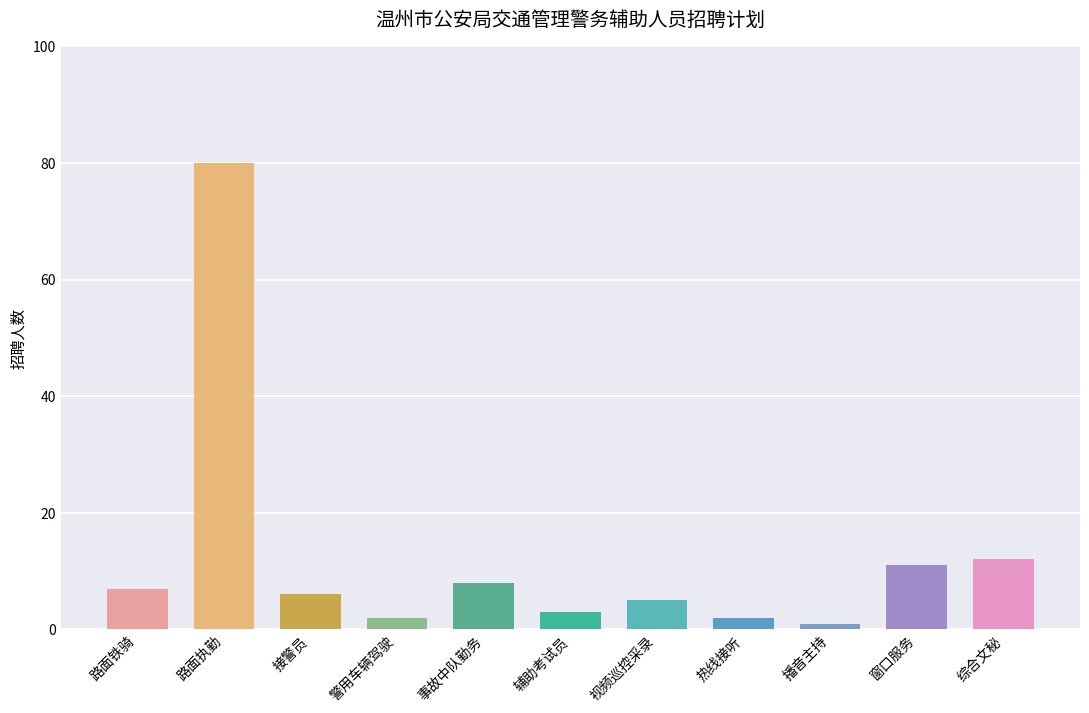

Between 路面执勤 and 播音主持, which is larger?

路面执勤